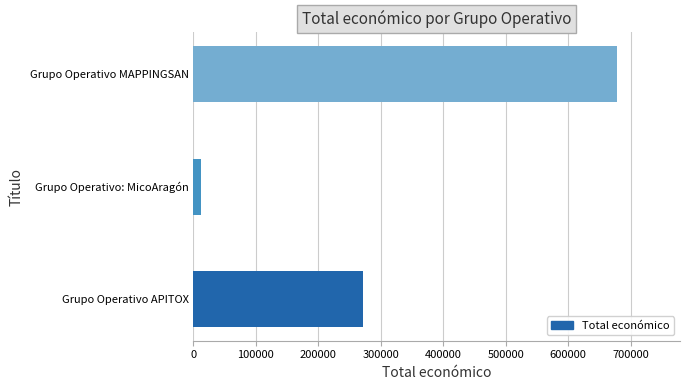

List the labels in order of value, largest first.

Grupo Operativo MAPPINGSAN, Grupo Operativo APITOX, Grupo Operativo: MicoAragón